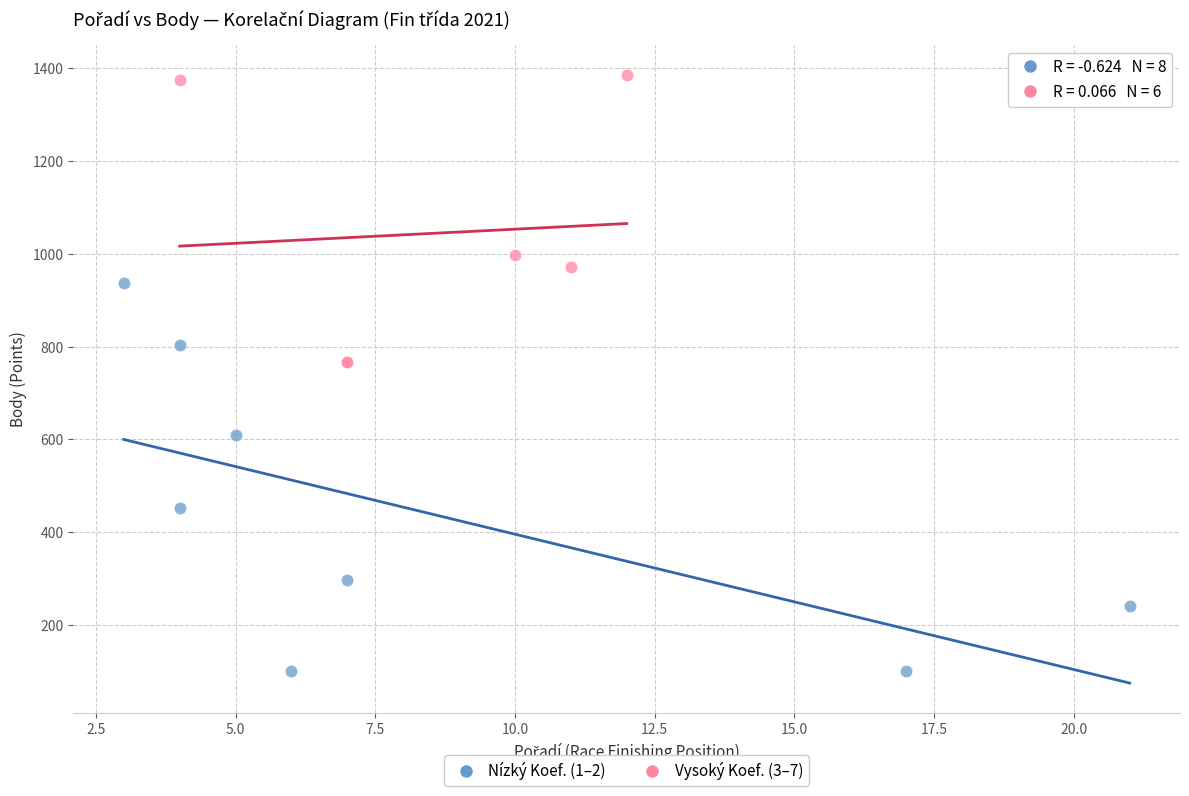

Which series reaches the minimum Y coordinate?

Nízký Koef. (1–2)